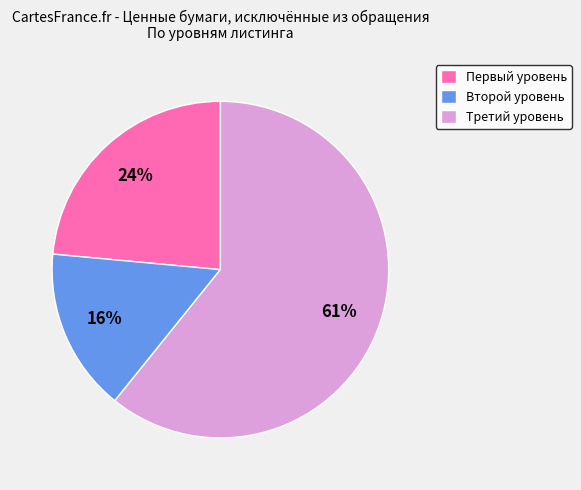

To the nearest percent, what percentage of the pie is Первый уровень?

24%